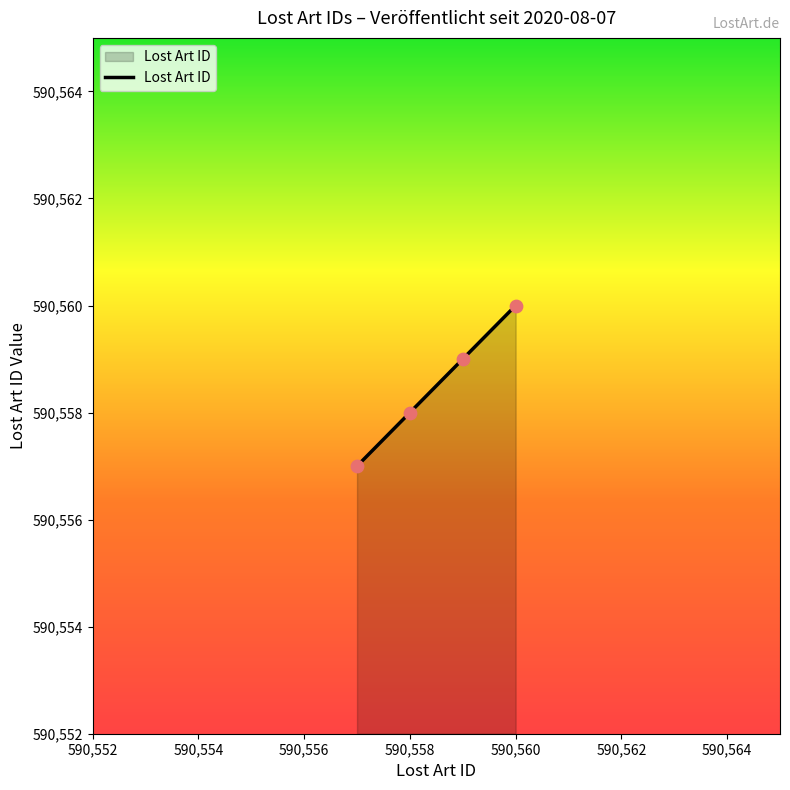

What is the maximum value shown in the chart?

590560